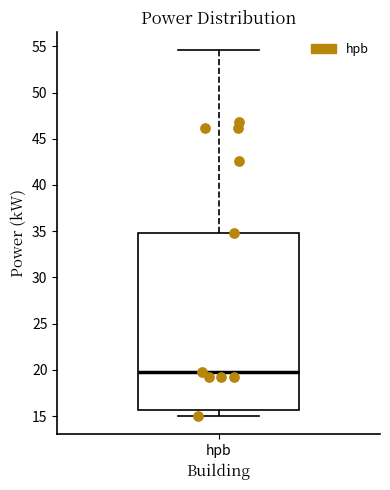

Where does the upper whisker of the box for hpb end on the y-axis? The values are not printed on the chart, so give them approximately, as read against the axis.

54.5